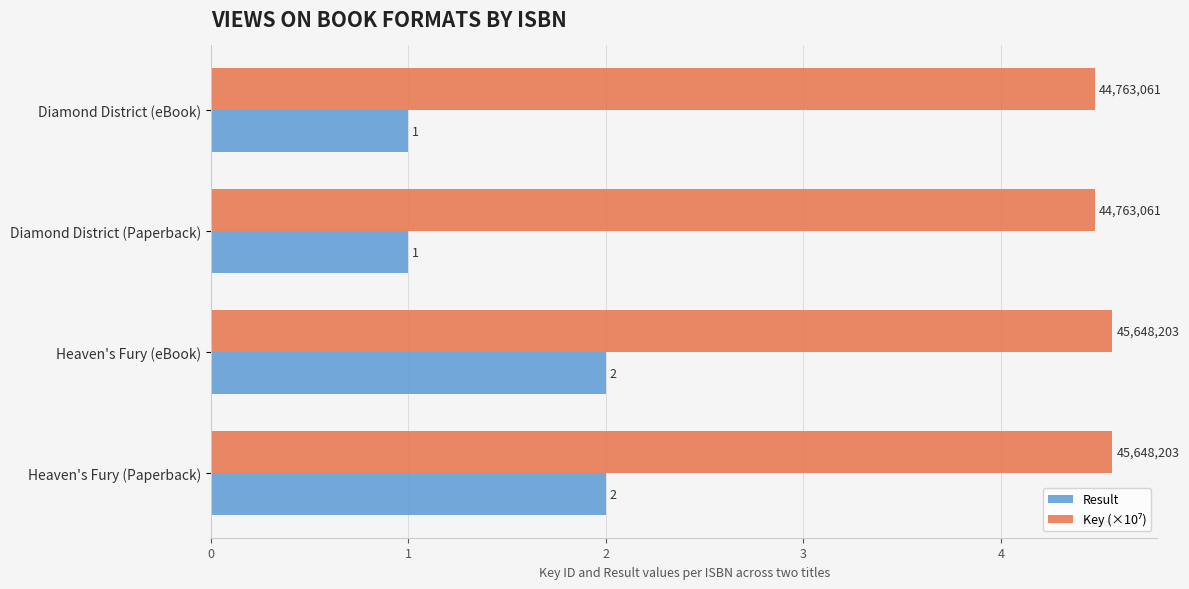

At how many categories does at least one series exceed 3?

4